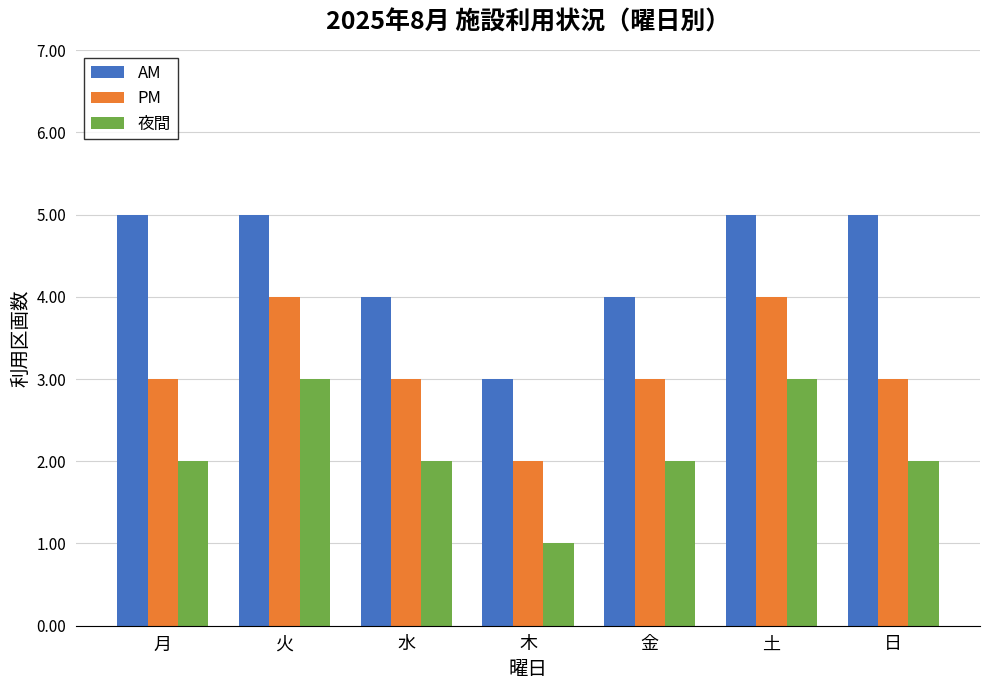

What is the sum of all 夜間 values?

15